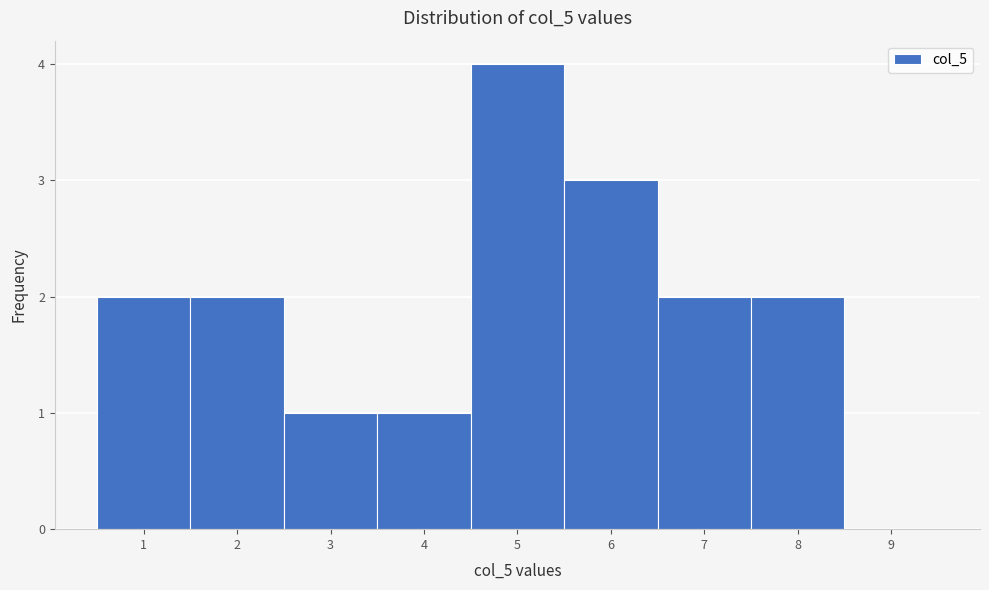

Reading left to right, transcribe this chart: for each bar, give the range it covers on the x-axis and its height. The values are not printed on the chart, so give them approximately, as read against the axis.

0.5 to 1.5: 2
1.5 to 2.5: 2
2.5 to 3.5: 1
3.5 to 4.5: 1
4.5 to 5.5: 4
5.5 to 6.5: 3
6.5 to 7.5: 2
7.5 to 8.5: 2
8.5 to 9.5: 0